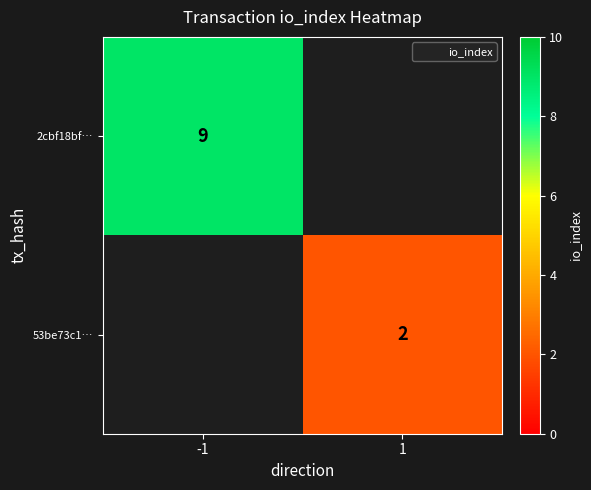

How many series are shown in this chart?

2